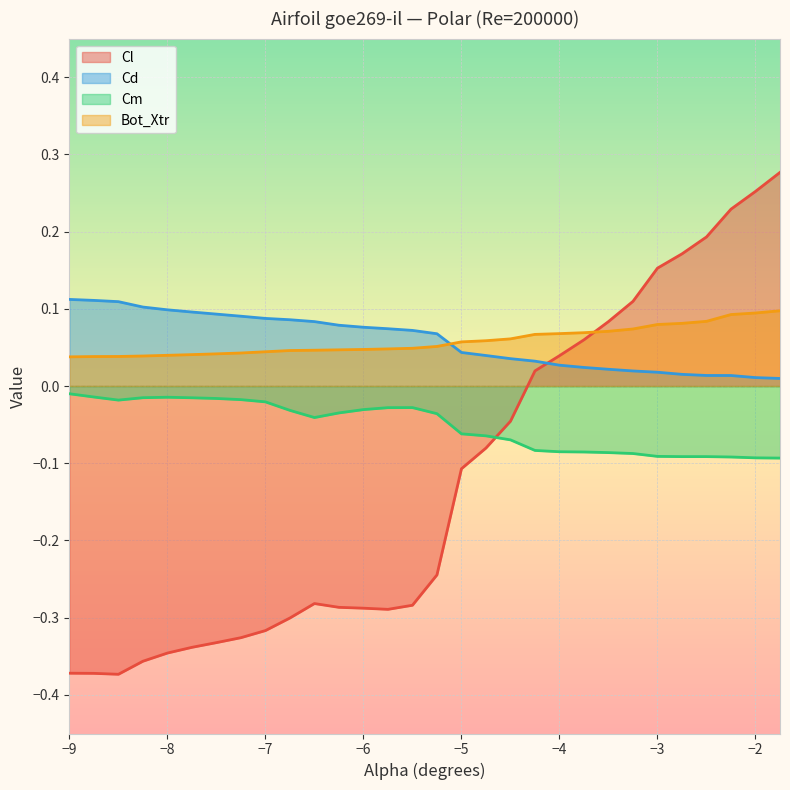

At which category does Cm reach its first local valley?

-8.5